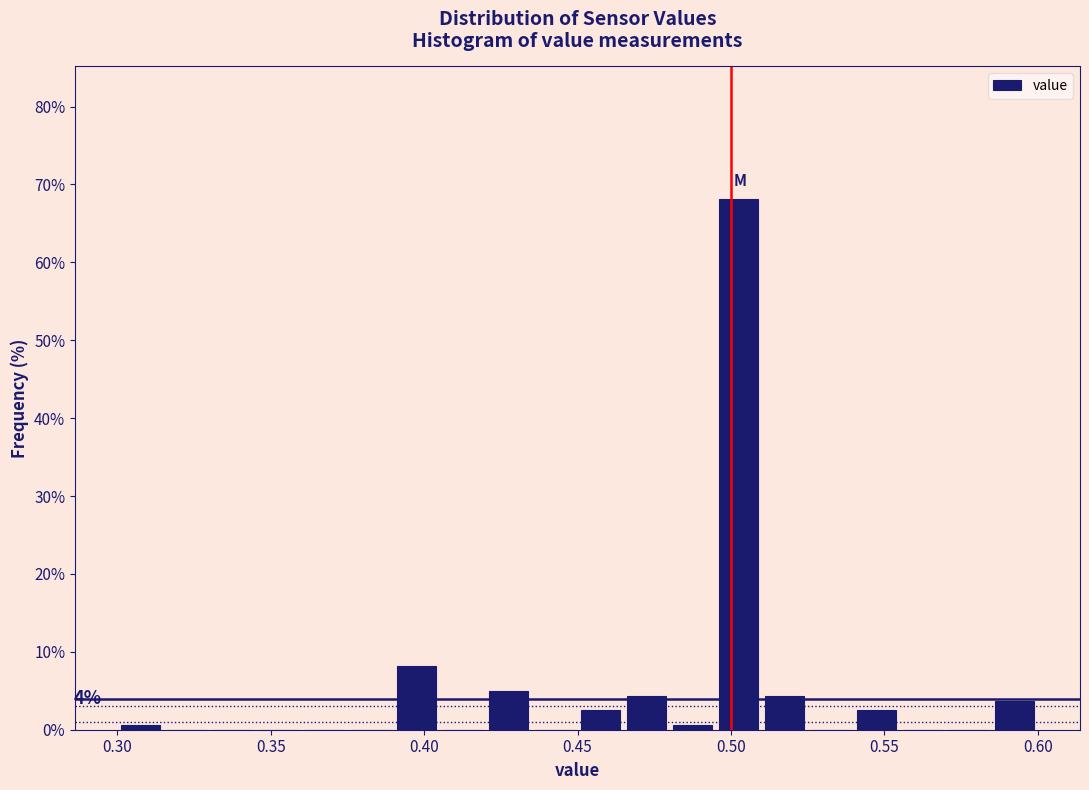

Around what value on the x-axis is the tallest bar? Give the approximate position of its centre, as read against the axis.

0.505